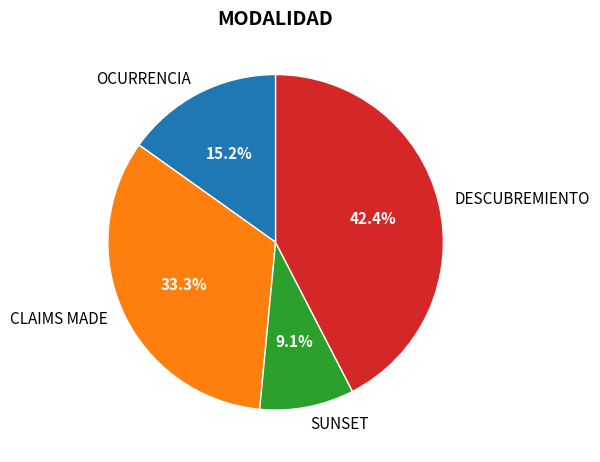

How many slices are in this pie chart?

4